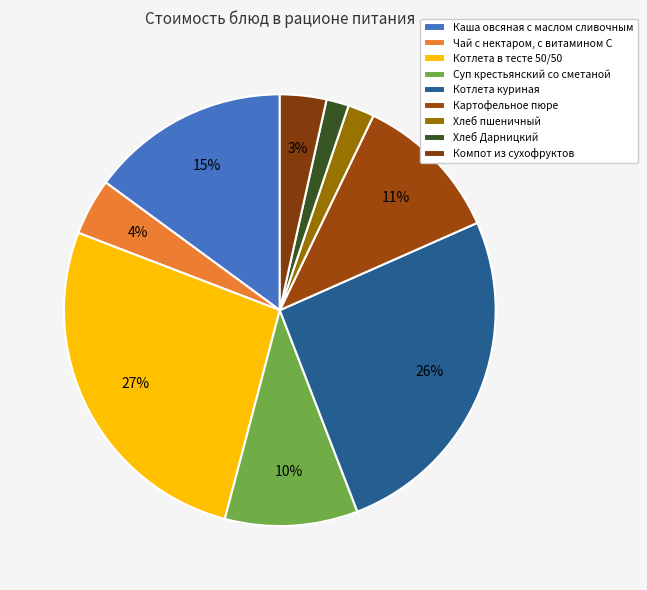

To the nearest percent, what is the average slice percentage?

11%